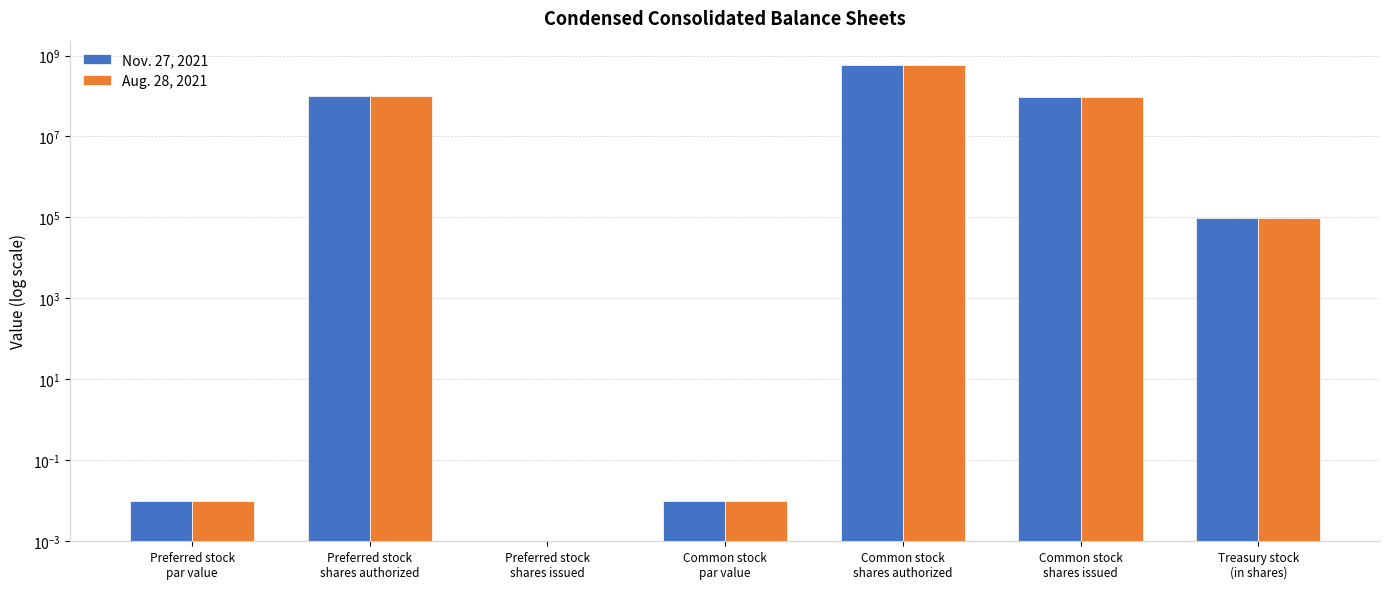

How many categories are shown in the chart?

7